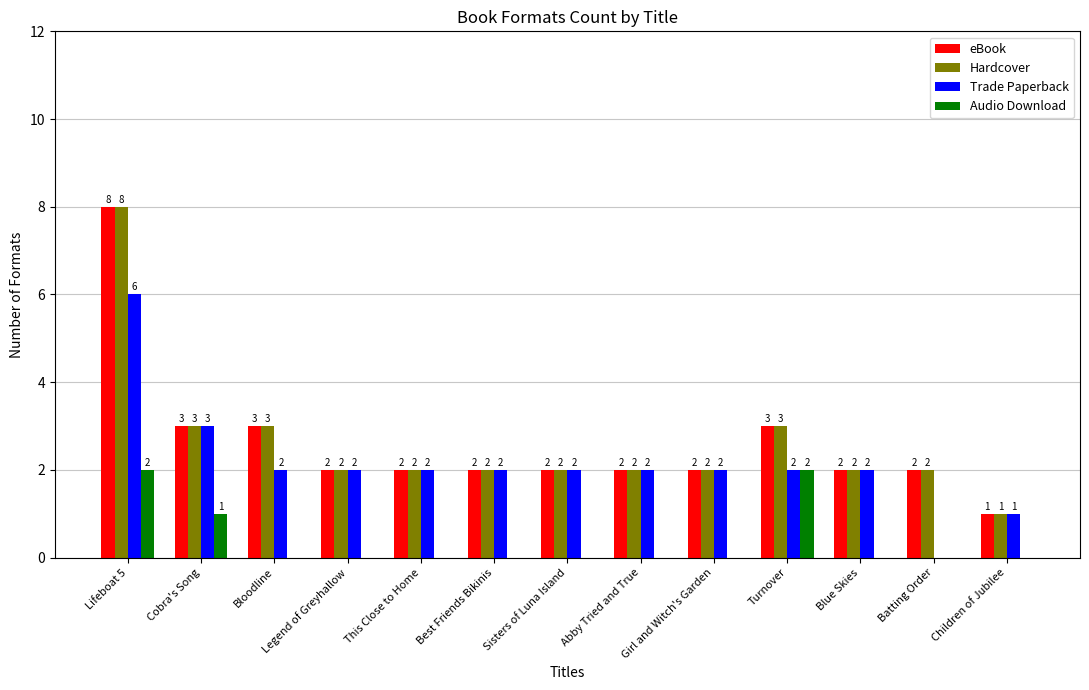

What value does the Trade Paperback series have at Girl and Witch's Garden?

2